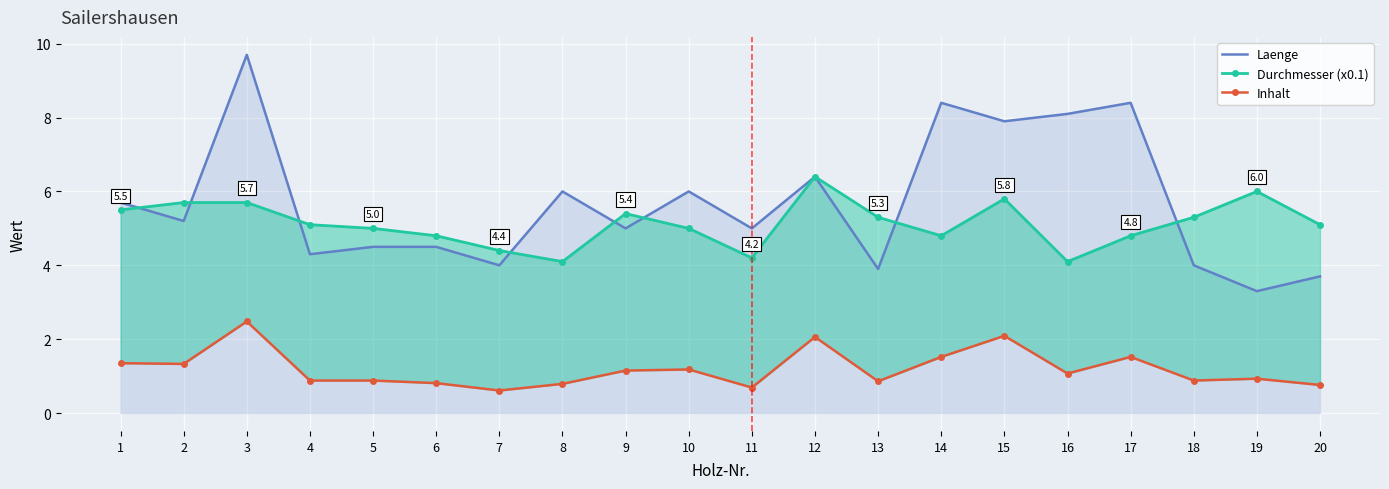

At which label does Laenge reach its peak?

3